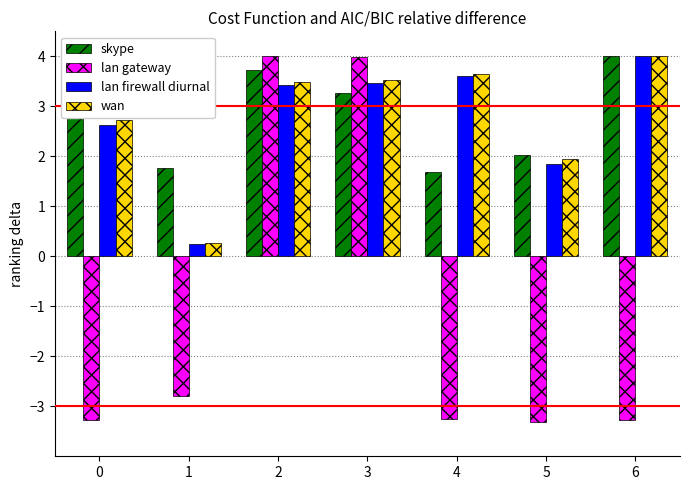

Where does the lan gateway series first go above -3?

1